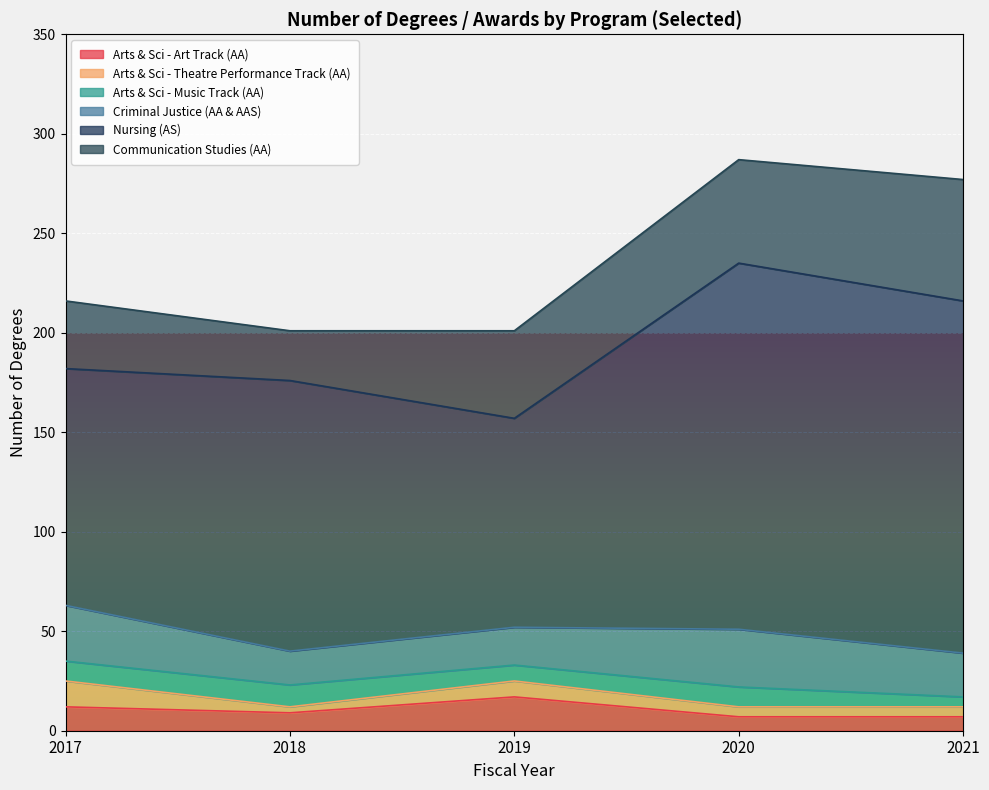

Between 2020 and 2018, which is larger?

2018